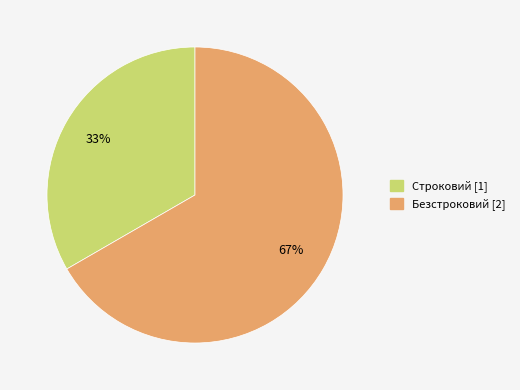

Which category has the smallest portion of the pie?

Строковий